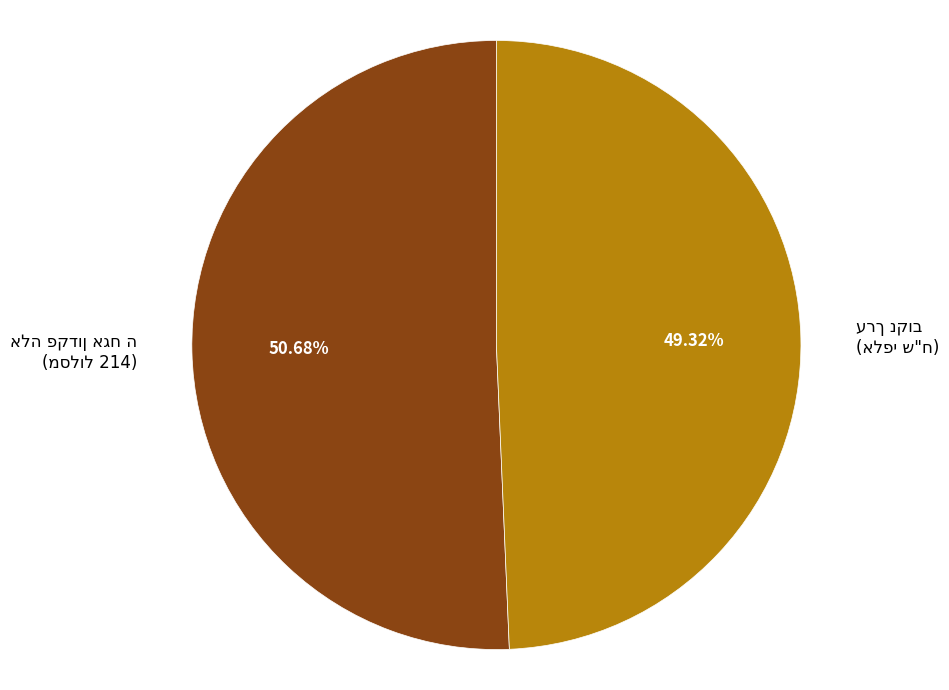

Does any single category account for the majority?

Yes